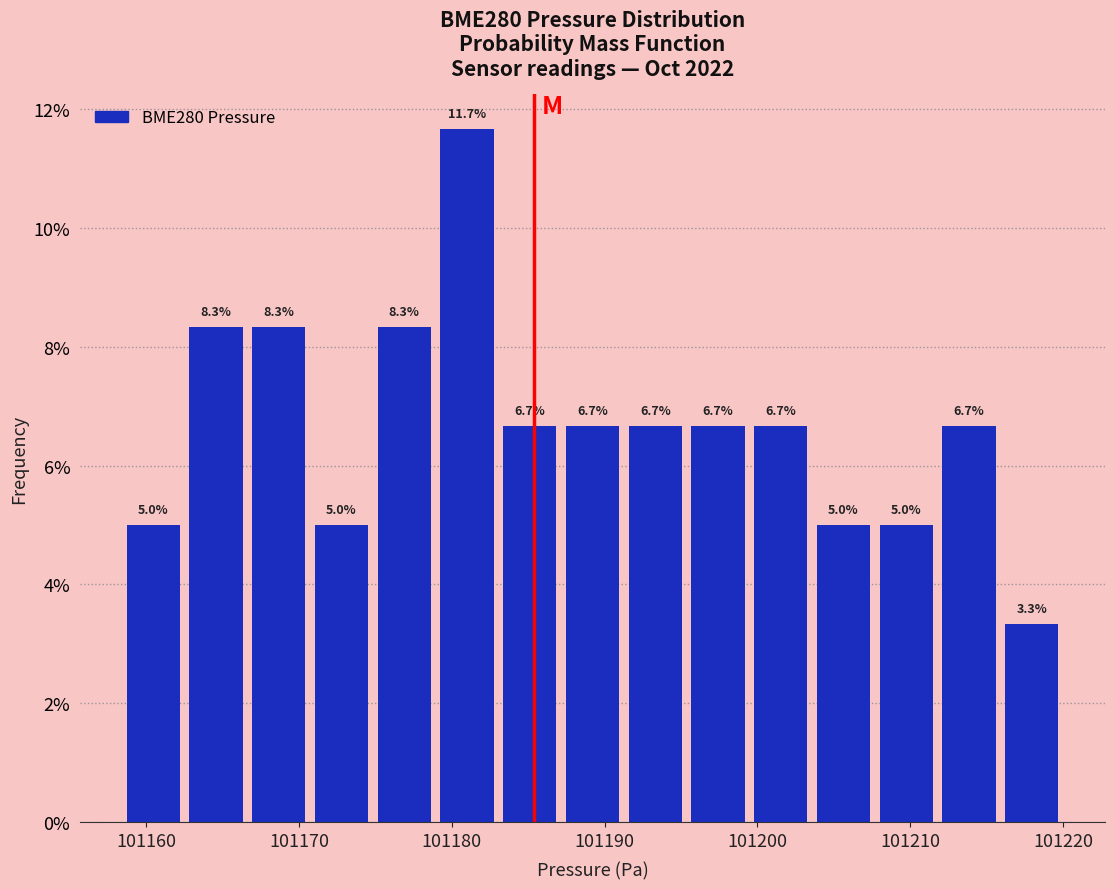

Reading left to right, transcribe this chart: for each bar, give the range it covers on the x-axis and its height. The bar edges are not printed on the chart, so give them approximately, as read against the axis.

101158 to 101163: 5.0
101163 to 101167: 8.3
101167 to 101171: 8.3
101171 to 101175: 5.0
101175 to 101179: 8.3
101179 to 101183: 11.7
101183 to 101187: 6.7
101187 to 101191: 6.7
101191 to 101195: 6.7
101195 to 101199: 6.7
101199 to 101204: 6.7
101204 to 101208: 5.0
101208 to 101212: 5.0
101212 to 101216: 6.7
101216 to 101220: 3.3